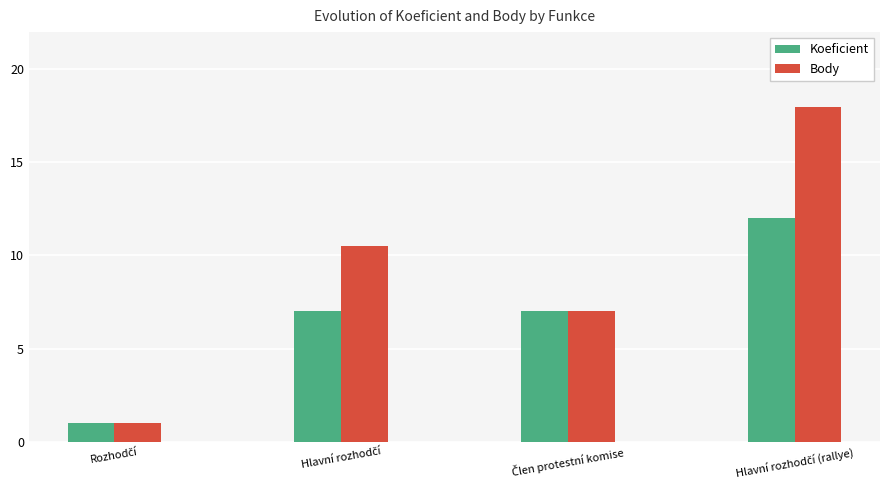

Rank the series by their average value, from highest to lowest.

Body, Koeficient